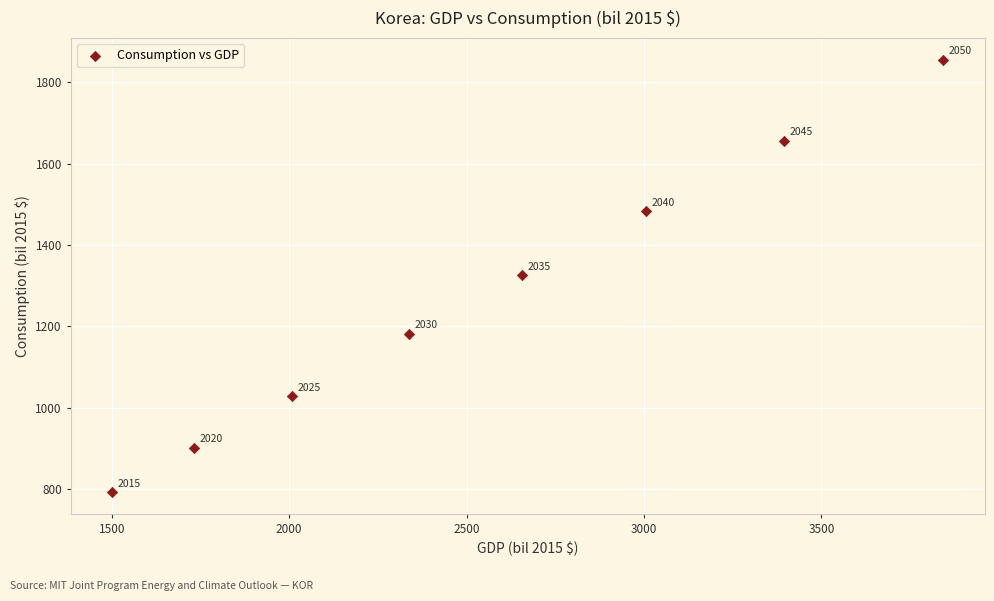

What is the range of X values (max minus min)?

2342.0